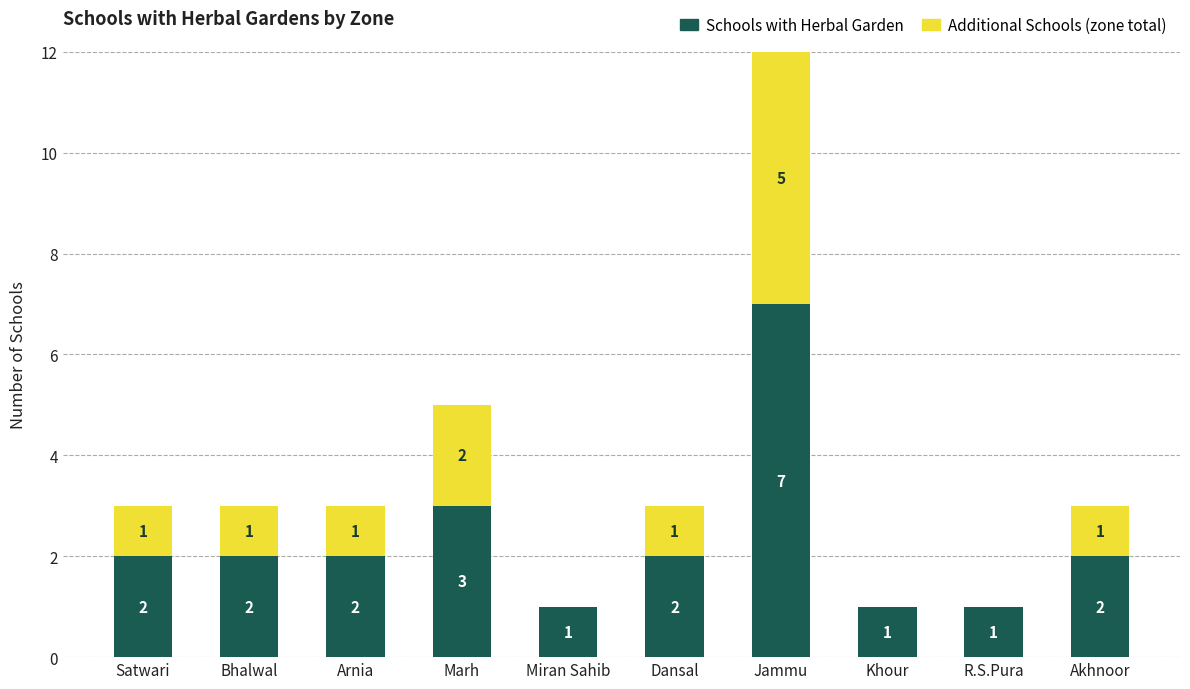

At which category is the sum across all series the highest?

Jammu